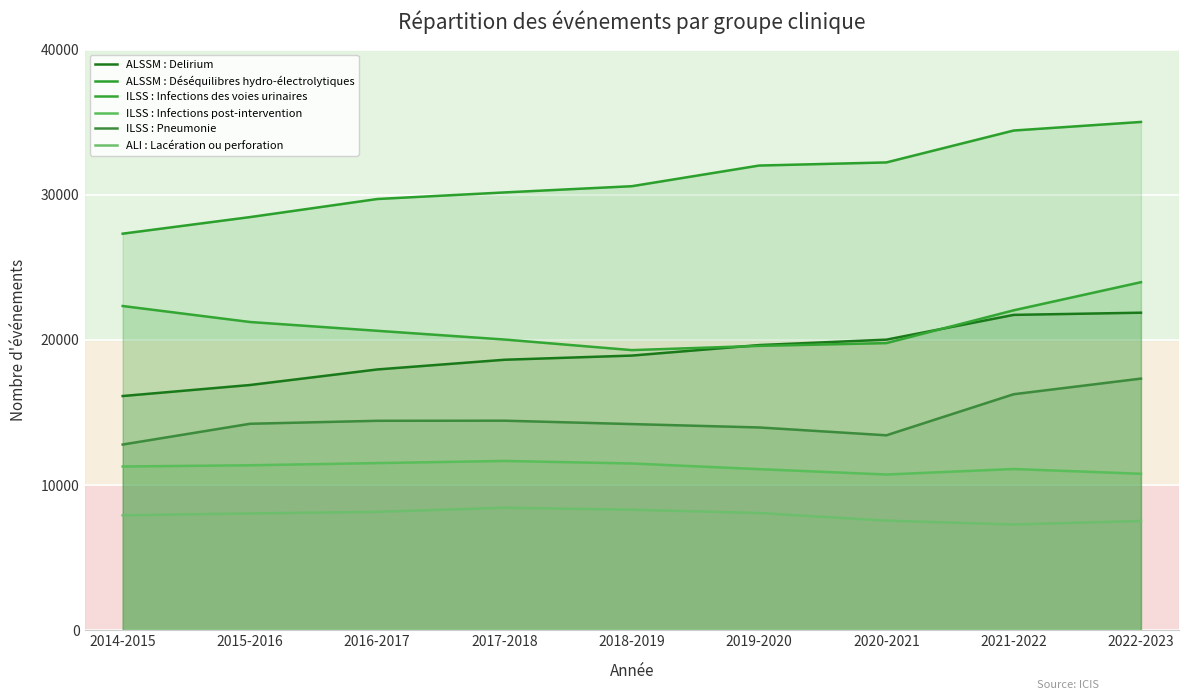

What is the difference between the maximum and minimum values in the ILSS : Pneumonie series?

4543